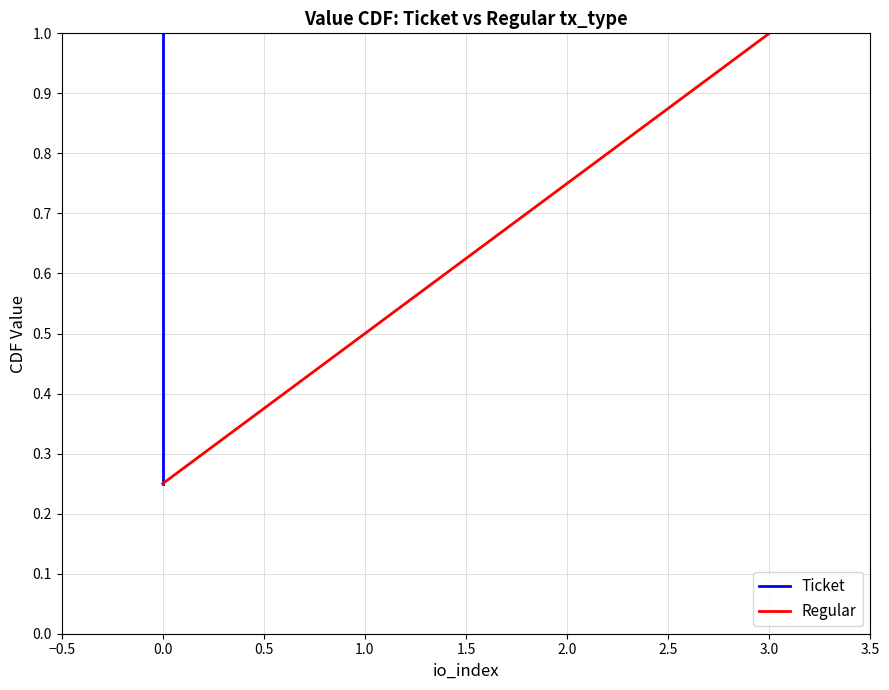

Is the value of Ticket at −0.5 greater than the value of Regular at 0.5?

No